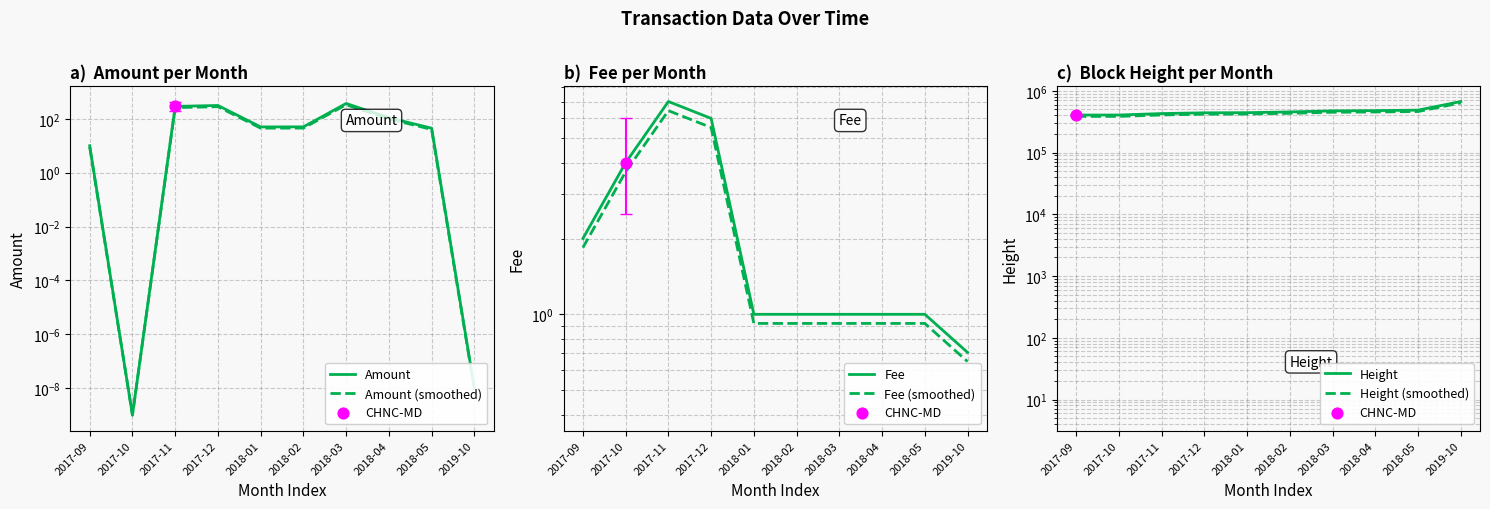

At which category is the sum across all series the highest?

2019-10